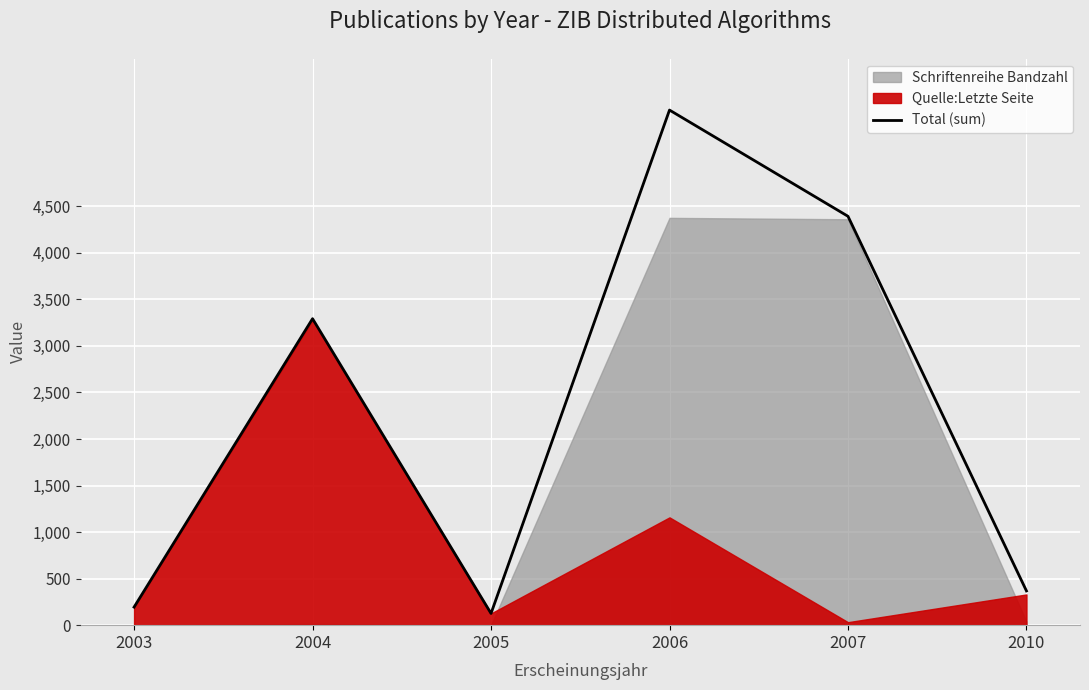

Where is the first local maximum?

2004